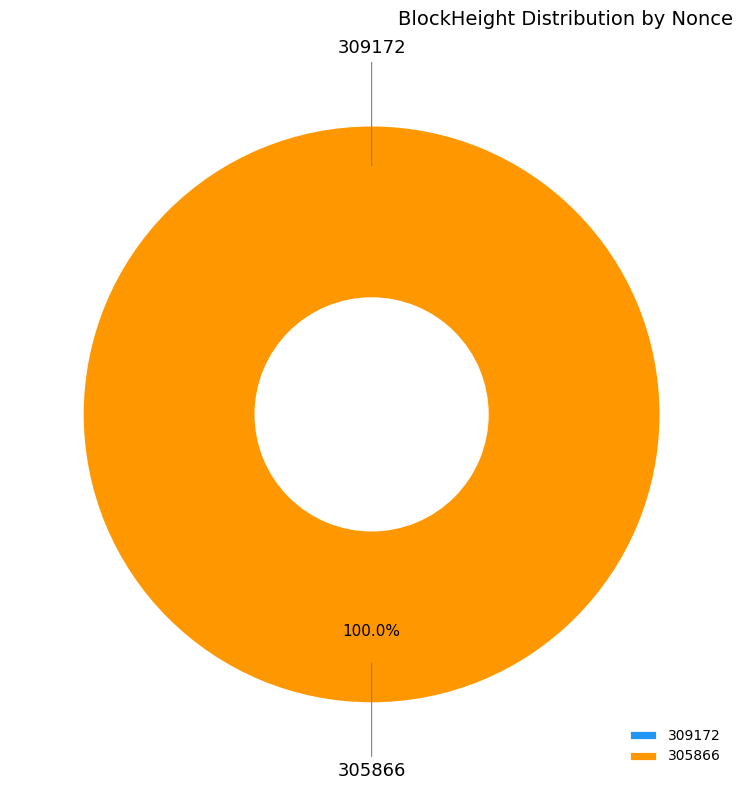

Do 305866 and 309172 together represent more than half of the pie?

Yes